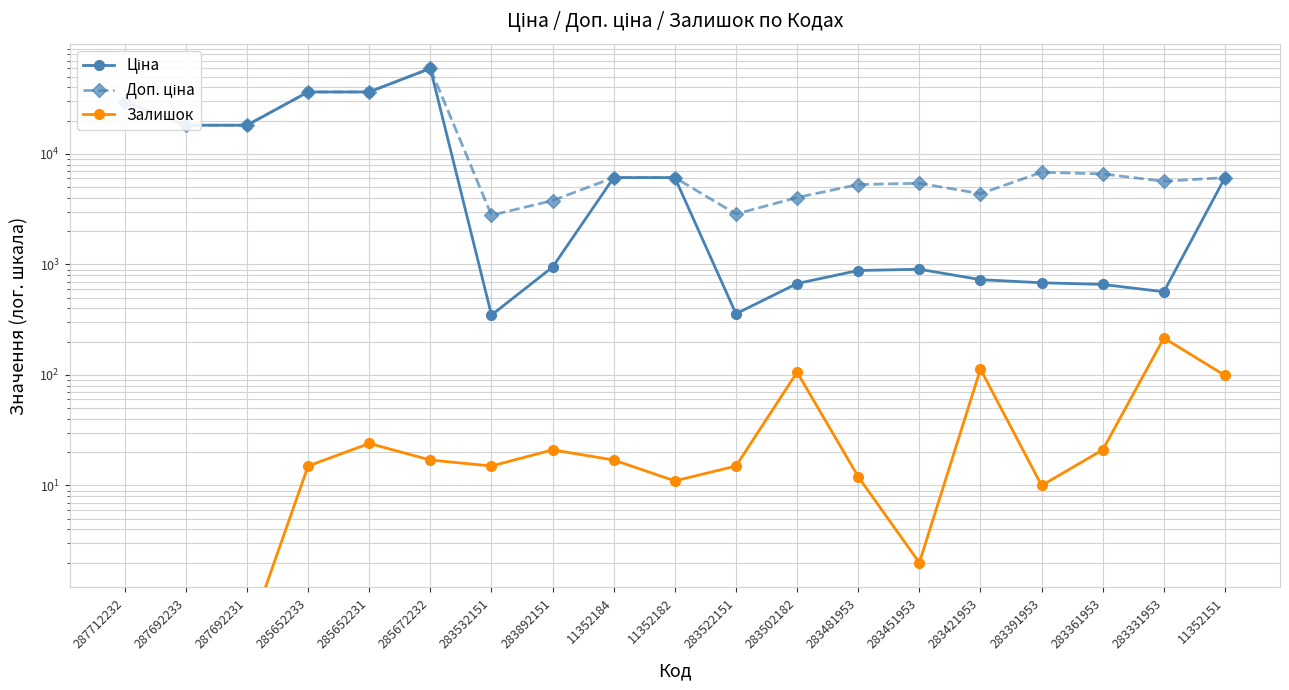

At which category does Залишок reach its first local valley?

283532151